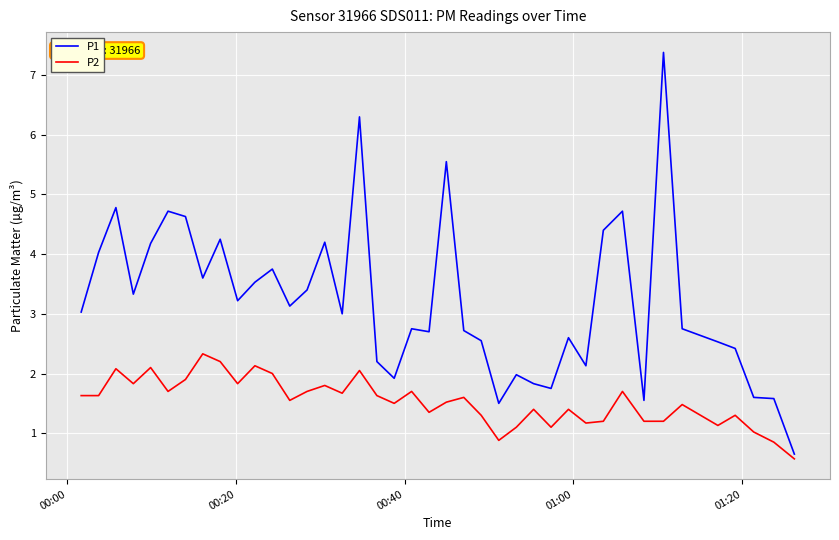

What are all the series names shown in the legend?

P1, P2